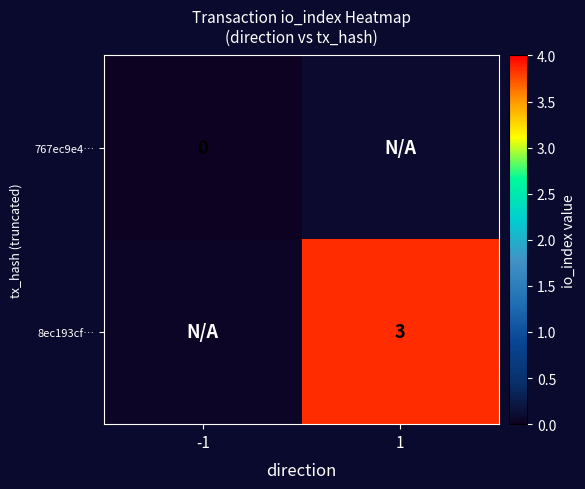

Is the value of 8ec193cf… at 1 greater than the value of 767ec9e4… at -1?

Yes